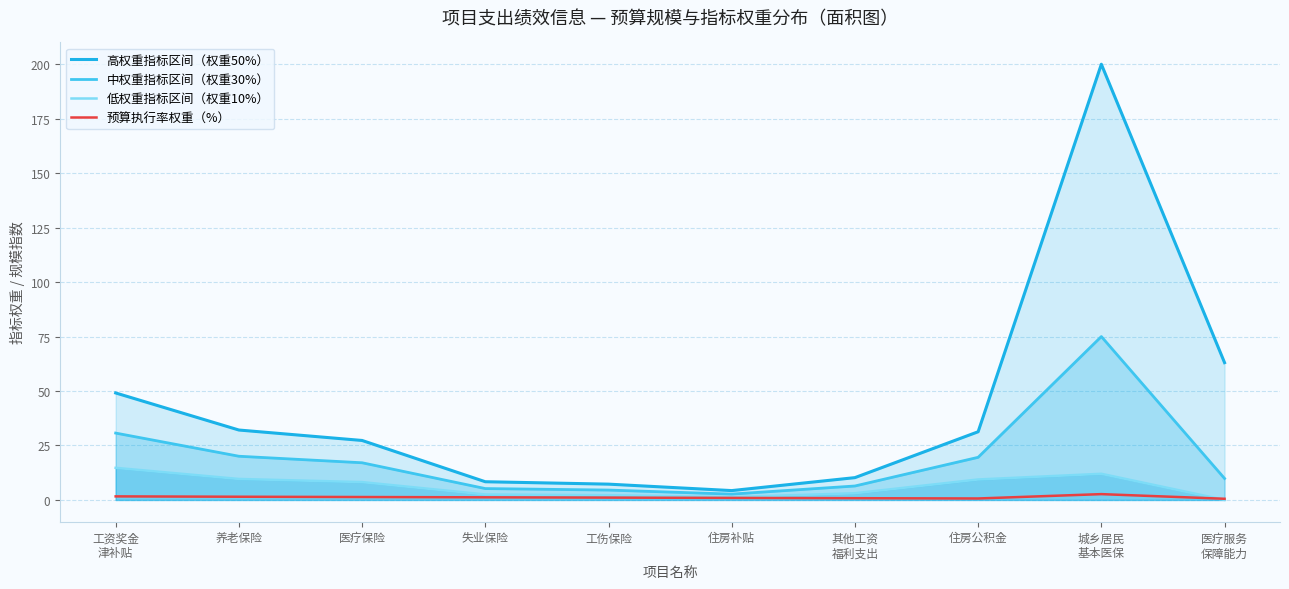

What is the difference between the maximum and minimum values in the 中权重指标区间（权重30%） series?

72.3